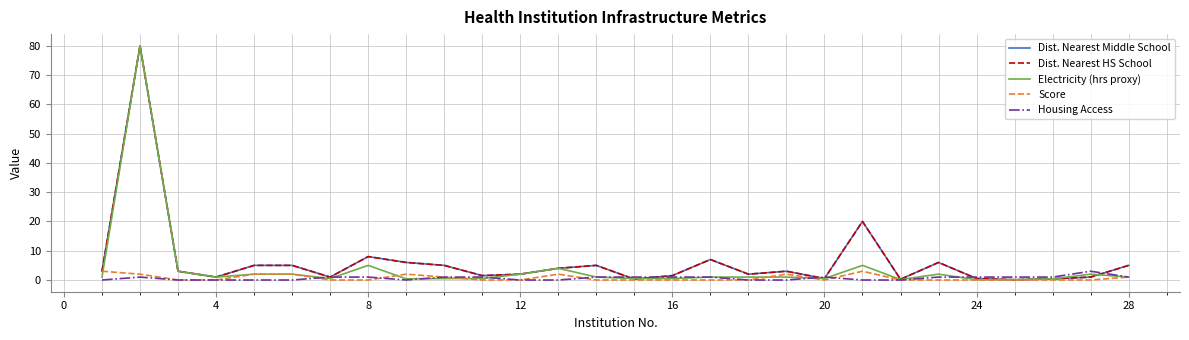

What is the difference between the maximum and second lowest values in the Score series?

3.0